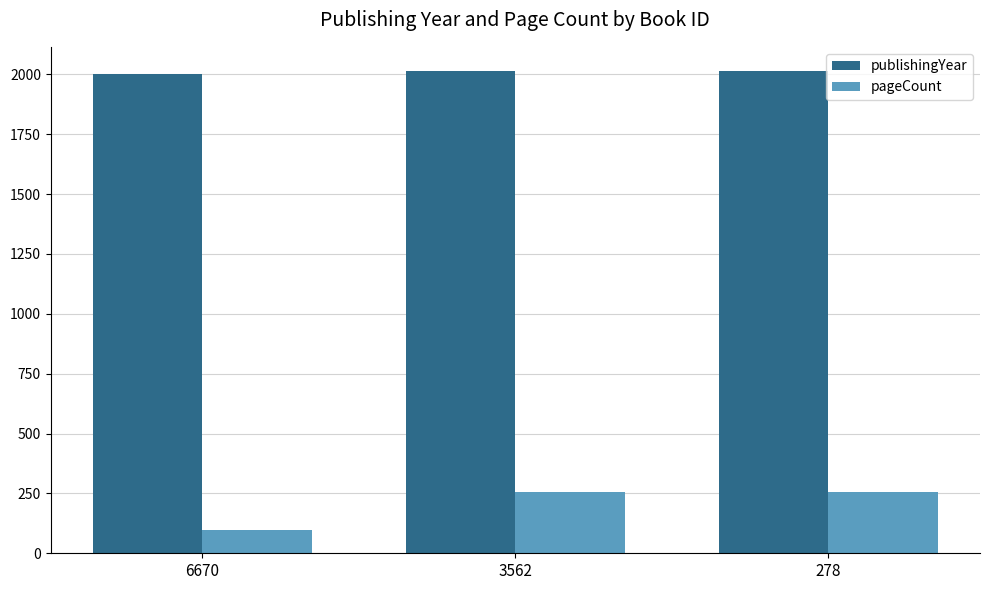

Rank the series by their average value, from highest to lowest.

publishingYear, pageCount